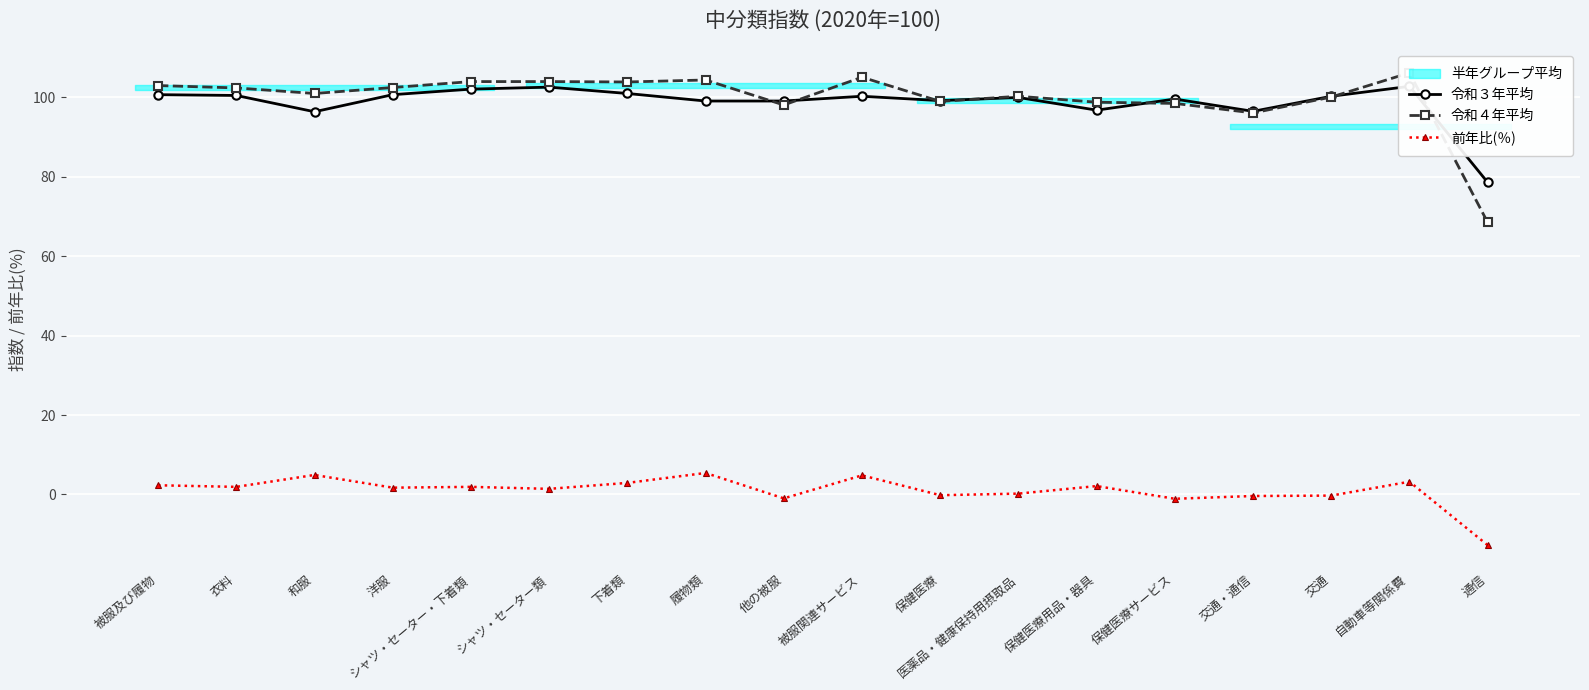

What is the value of the 前年比(％) point at the 14th from the left?

-1.1